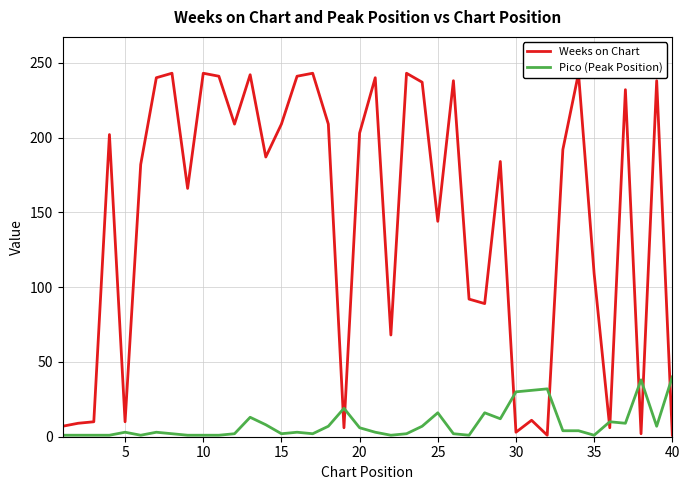

Is it true that Pico (Peak Position) equals 1 at 10?

True